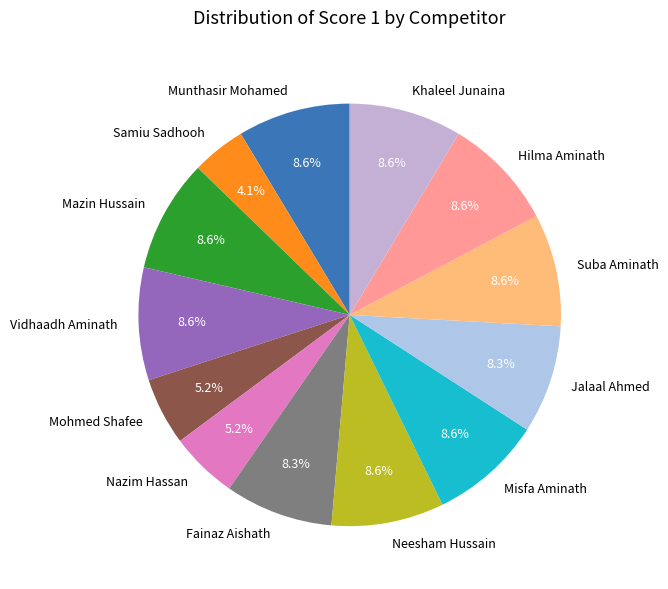

Do Mohmed Shafee and Suba Aminath together represent more than half of the pie?

No